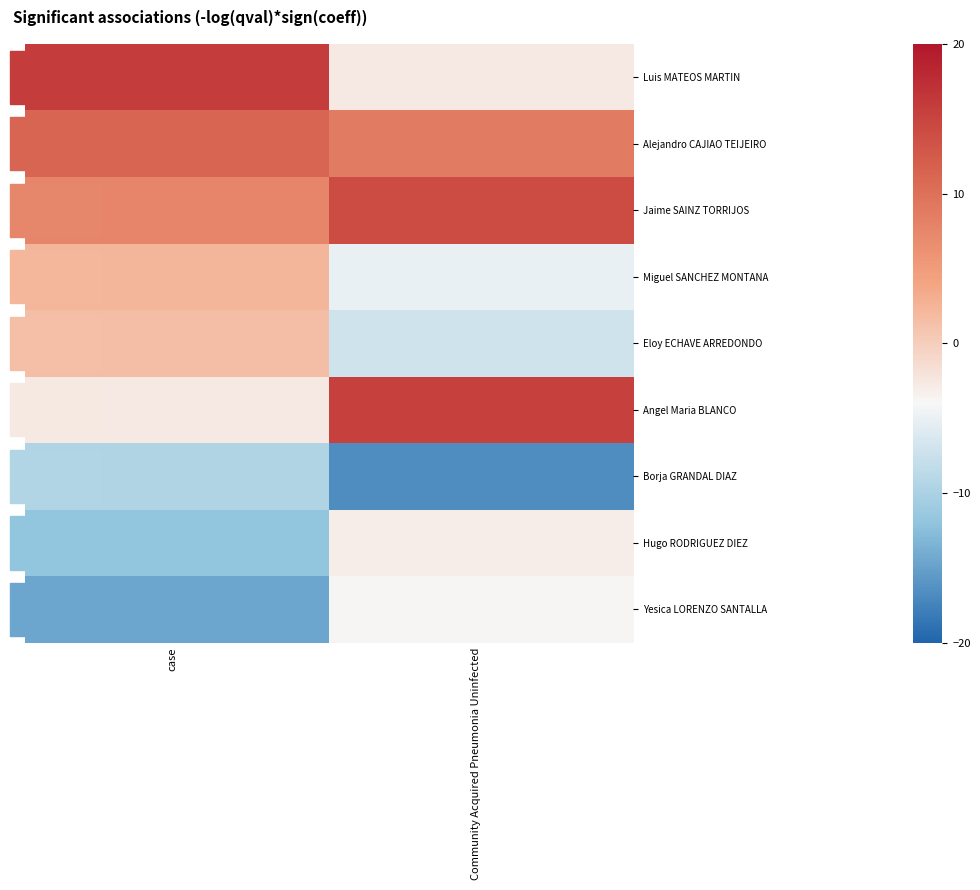

Reading left to right, transcribe all the data shown in this chart.

Luis MATEOS MARTIN: case=15.9	Community Acquired Pneumonia Uninfected=-2.6
Alejandro CAJIAO TEIJEIRO: case=11.4	Community Acquired Pneumonia Uninfected=8.8
Jaime SAINZ TORRIJOS: case=7.6	Community Acquired Pneumonia Uninfected=14.2
Miguel SANCHEZ MONTANA: case=2.3	Community Acquired Pneumonia Uninfected=-5.1
Eloy ECHAVE ARREDONDO: case=1.5	Community Acquired Pneumonia Uninfected=-7.1
Angel Maria BLANCO: case=-2.7	Community Acquired Pneumonia Uninfected=15.4
Borja GRANDAL DIAZ: case=-9.5	Community Acquired Pneumonia Uninfected=-16.6
Hugo RODRIGUEZ DIEZ: case=-11.9	Community Acquired Pneumonia Uninfected=-3.0
Yesica LORENZO SANTALLA: case=-14.6	Community Acquired Pneumonia Uninfected=-3.8